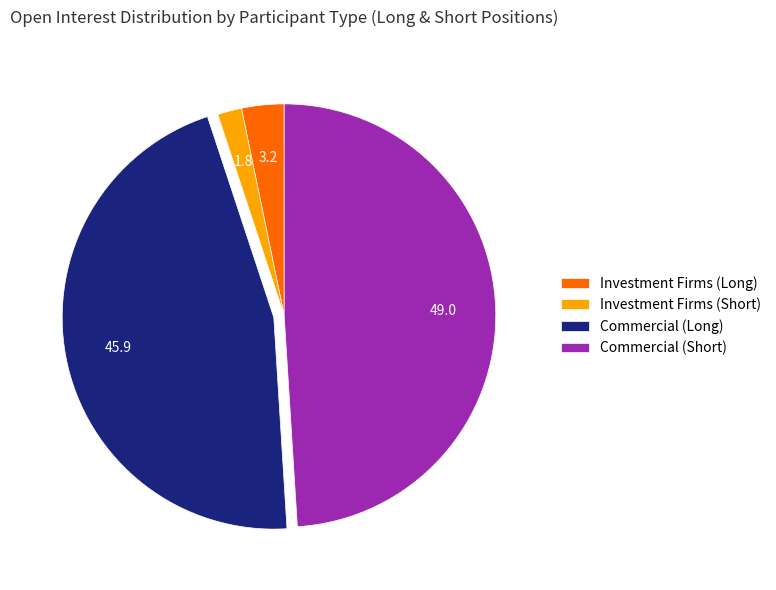

Does any single category account for the majority?

No